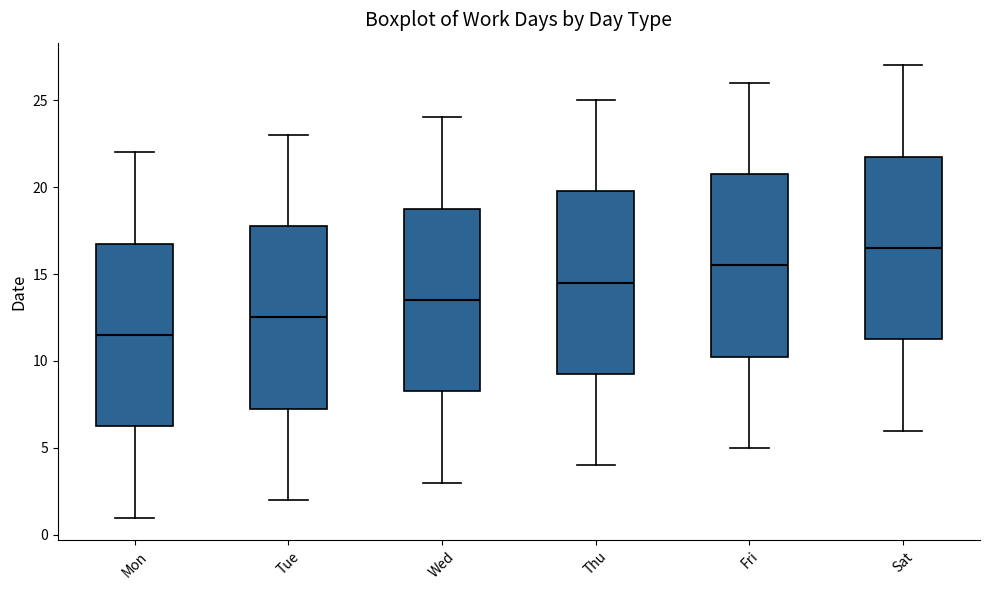

Where is the lower edge of the box for Tue on the y-axis? The values are not printed on the chart, so give them approximately, as read against the axis.

7.5